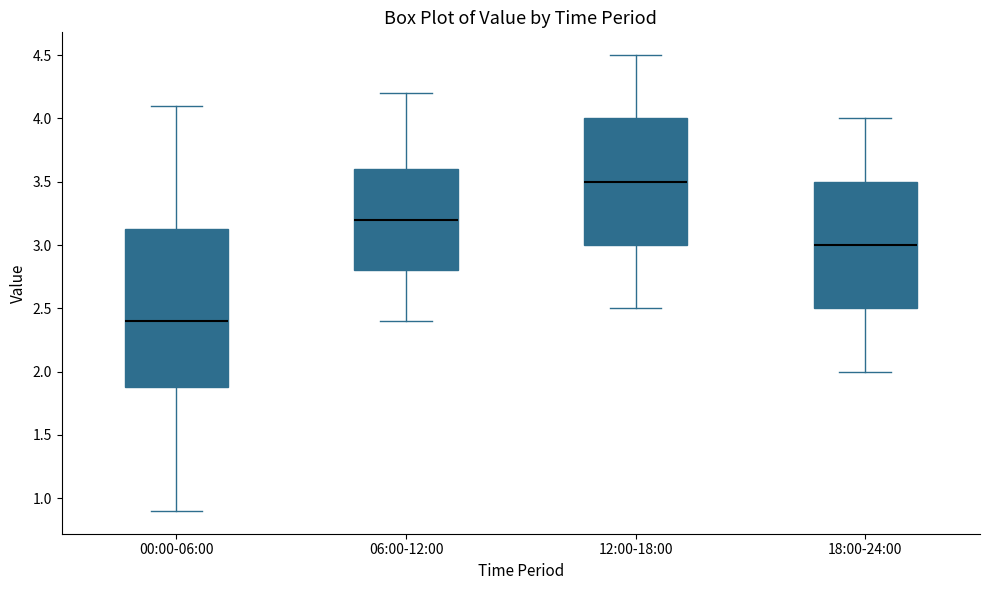

Reading left to right, transcribe this box plot: for each box, give where its median line is, the range the box spans, and where its two whiskers end, as read against the y-axis. The values are not printed on the chart, so give them approximately, as read against the axis.

00:00-06:00: median 2.40, box 1.90 to 3.15, whiskers 0.90 to 4.10
06:00-12:00: median 3.20, box 2.80 to 3.60, whiskers 2.40 to 4.20
12:00-18:00: median 3.50, box 3.00 to 4.00, whiskers 2.50 to 4.50
18:00-24:00: median 3.00, box 2.50 to 3.50, whiskers 2.00 to 4.00